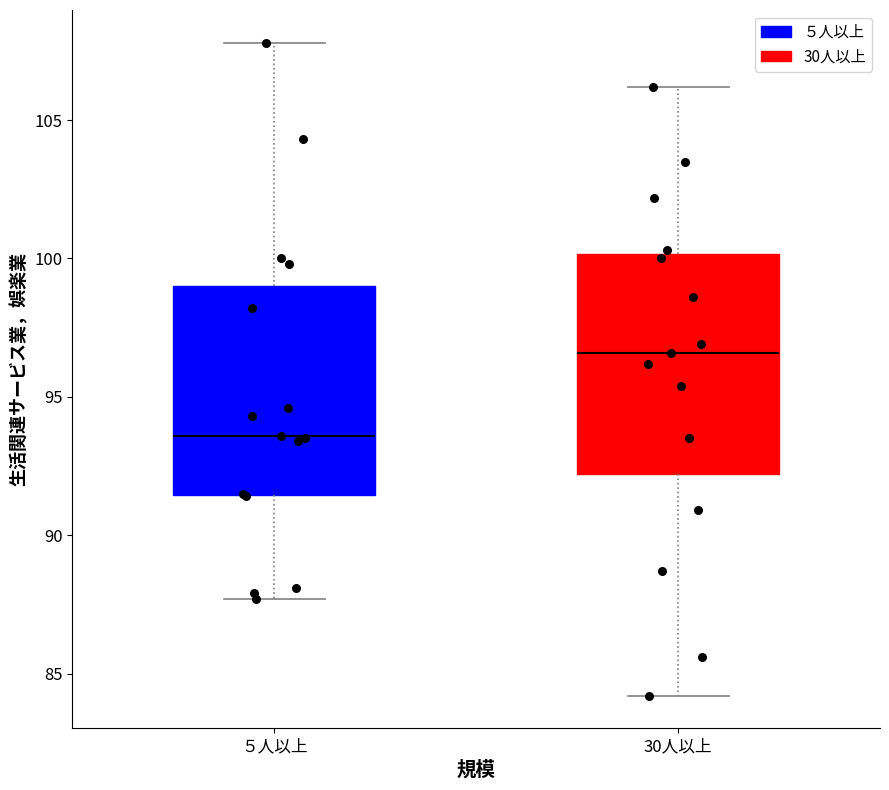

Where is the lower edge of the box for ５人以上 on the y-axis? The values are not printed on the chart, so give them approximately, as read against the axis.

91.5